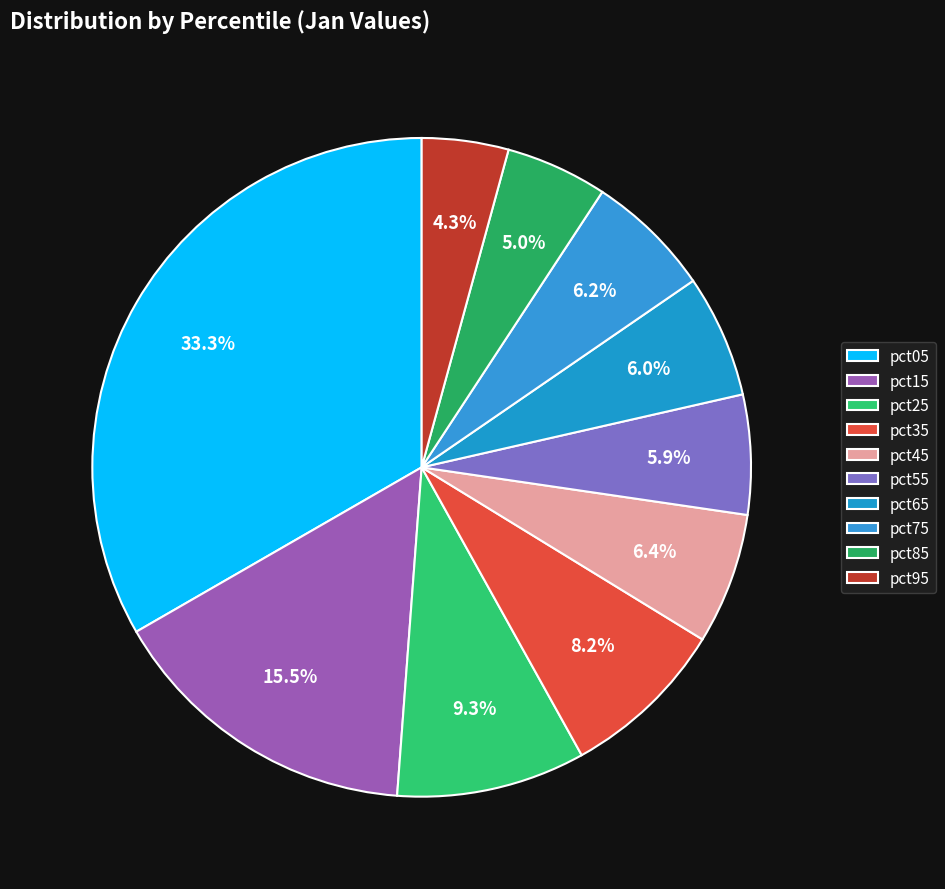

The pct35 slice represents 1% of the pie. True or false?

False